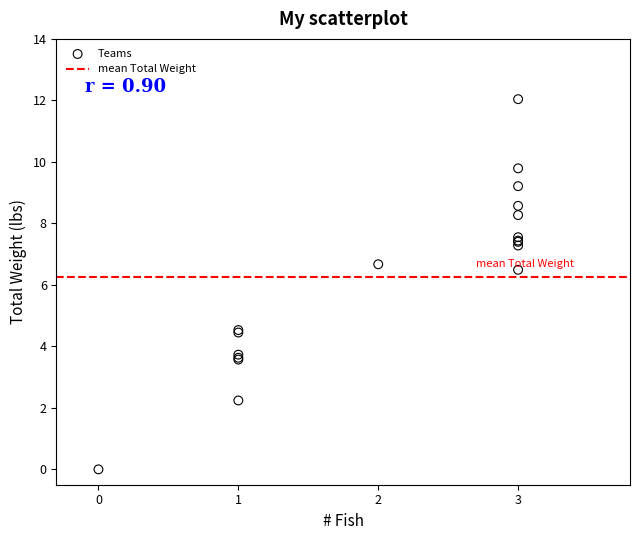

What Y value in the scatter plot is closest to 6?

6.5